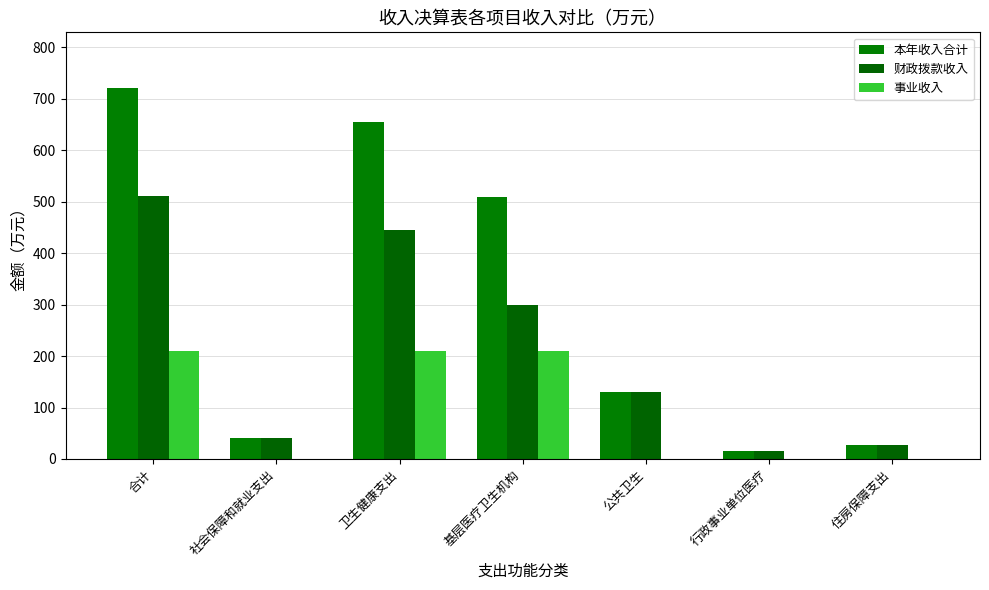

Where is 本年收入合计 nearest to the value 368?

基层医疗卫生机构